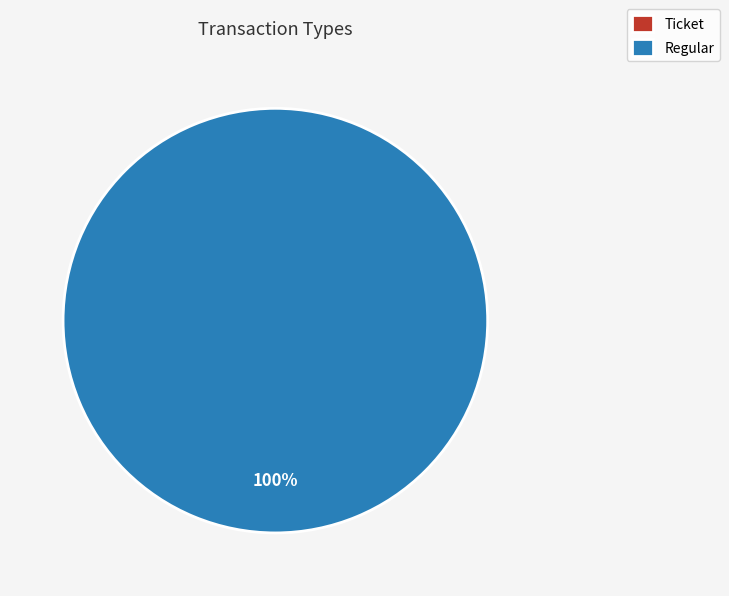

Which slice is the smallest?

Ticket